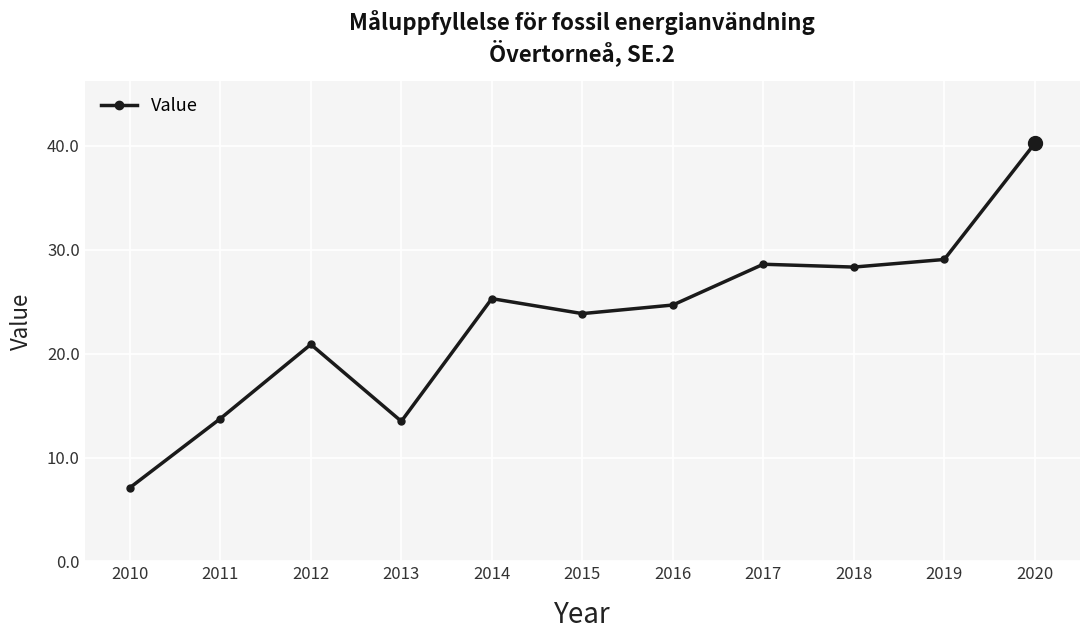

True or false: the data shows 9.0 at 2011.

False